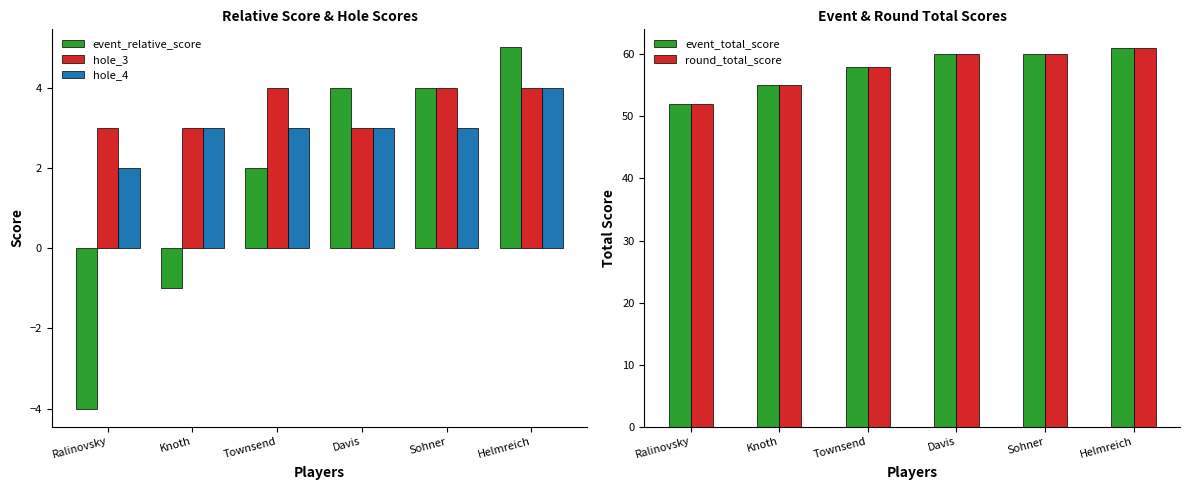

What are all the series names shown in the legend?

event_relative_score, hole_3, hole_4, event_total_score, round_total_score